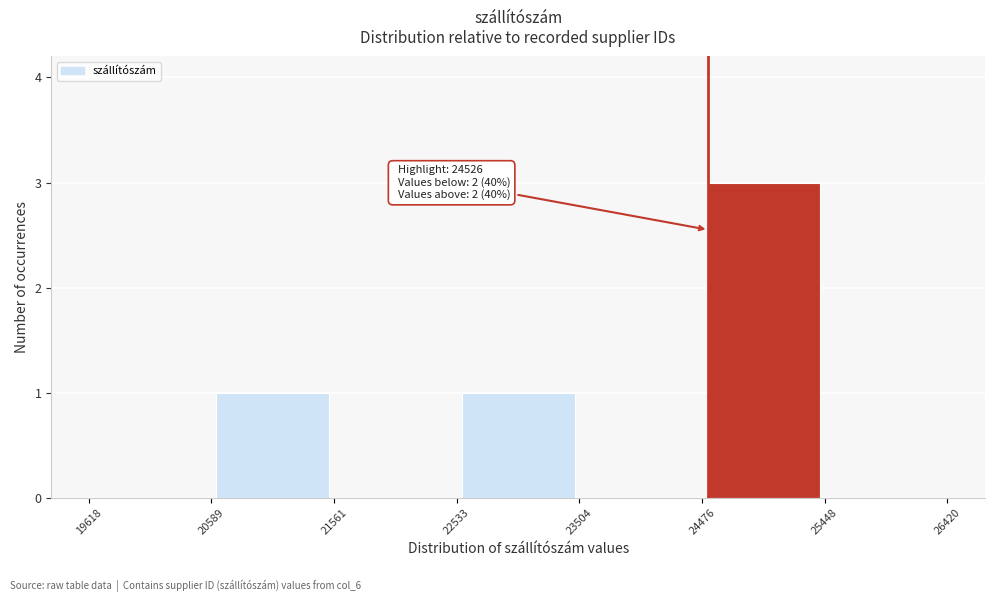

Which range on the x-axis has the tallest bar?

24476 to 25448